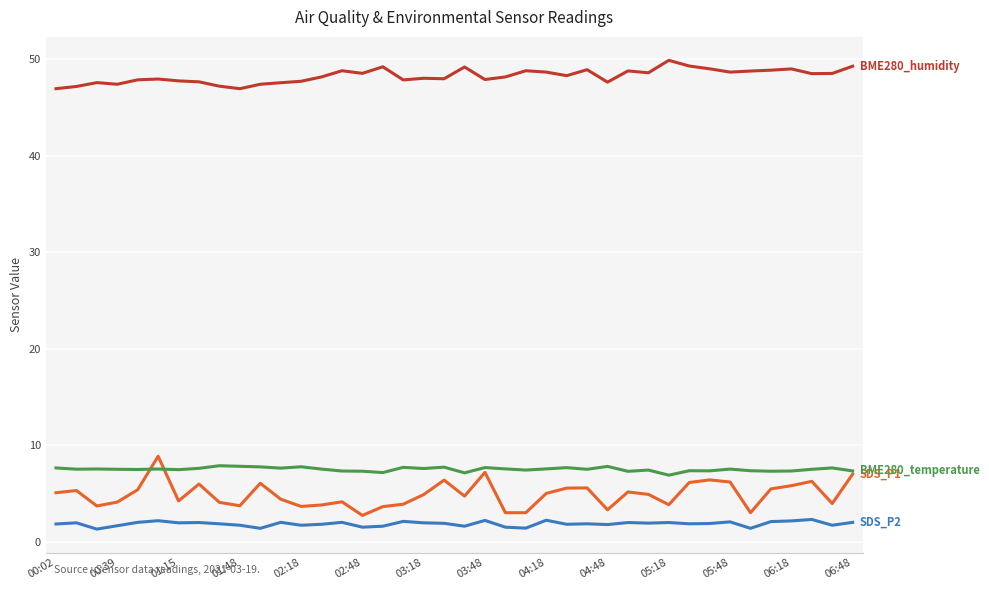

What is the minimum value shown in the chart?

1.3